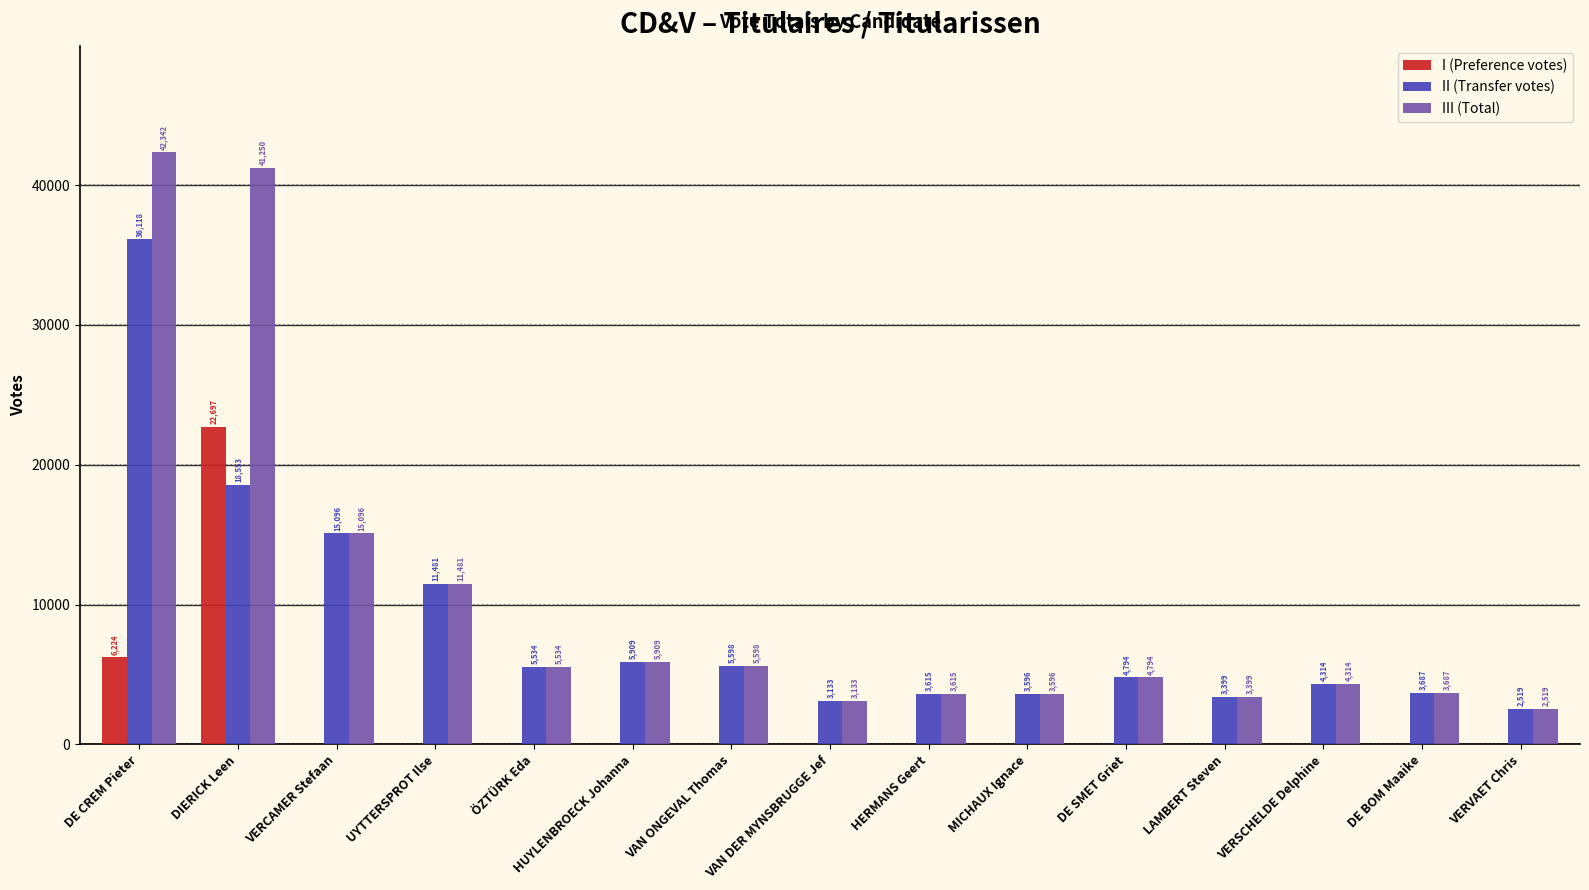

What is the maximum value for III (Total)?

42342